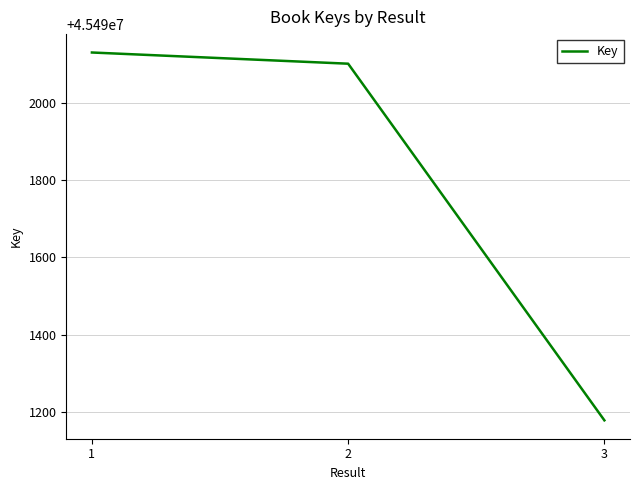

What is the average value?

45491804